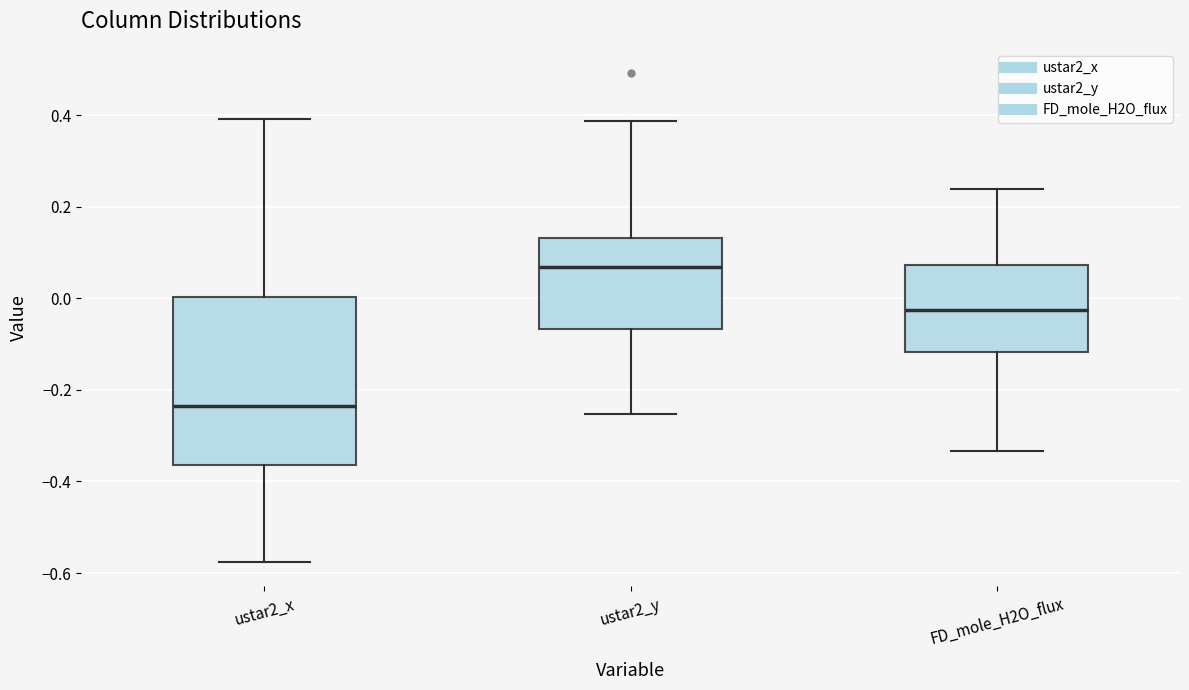

Where does the upper whisker of the box for ustar2_y end on the y-axis? The values are not printed on the chart, so give them approximately, as read against the axis.

0.38